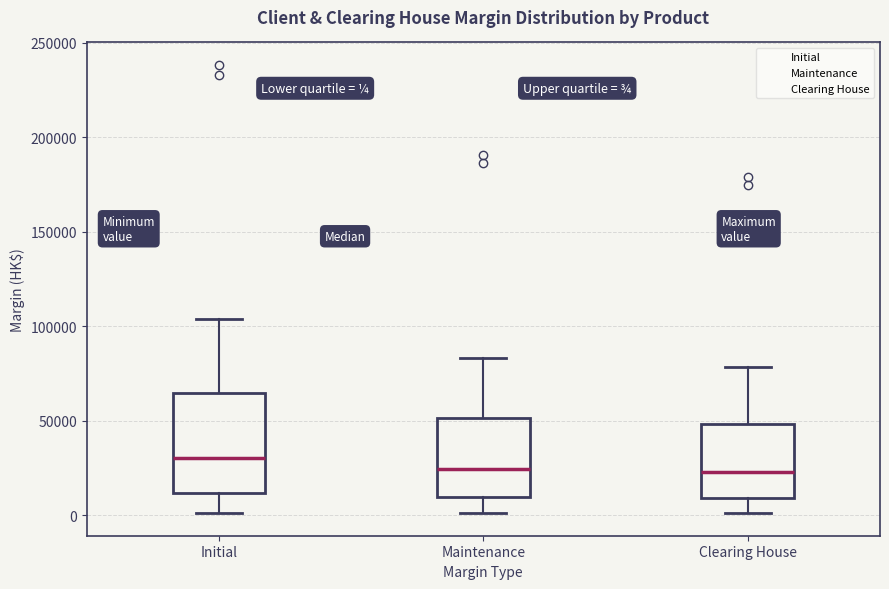

Reading left to right, transcribe this box plot: for each box, give where its median line is, the range the box spans, and where its two whiskers end, as read against the y-axis. The values are not printed on the chart, so give them approximately, as read against the axis.

Initial: median 30000, box 10000 to 65000, whiskers 0 to 105000
Maintenance: median 25000, box 10000 to 50000, whiskers 0 to 85000
Clearing House: median 25000, box 10000 to 50000, whiskers 0 to 80000